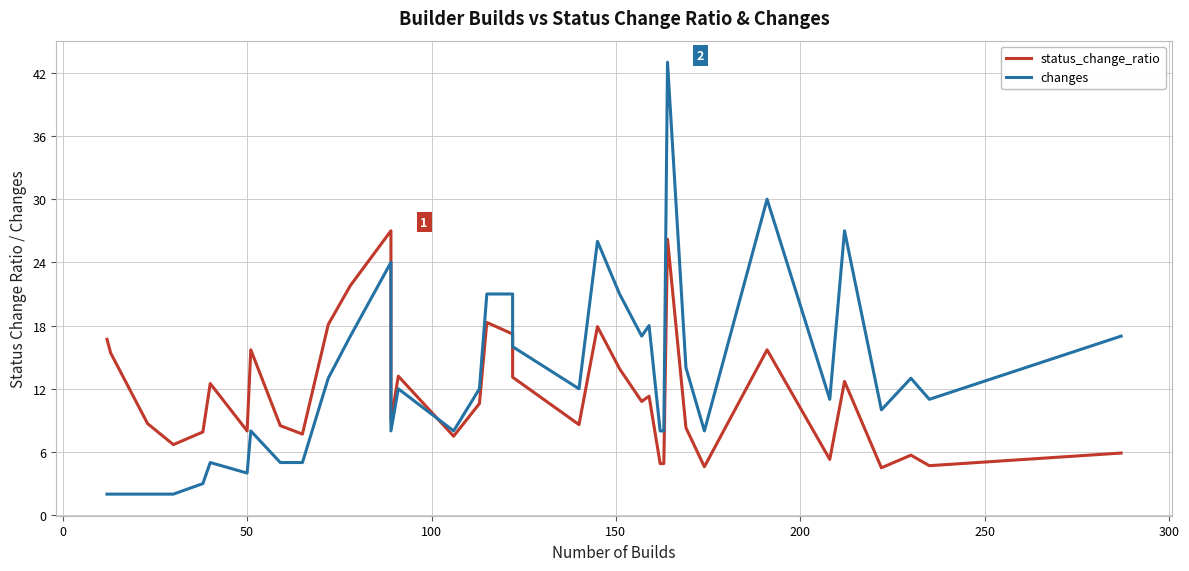

The changes series shows 49.8 at 33. True or false?

False